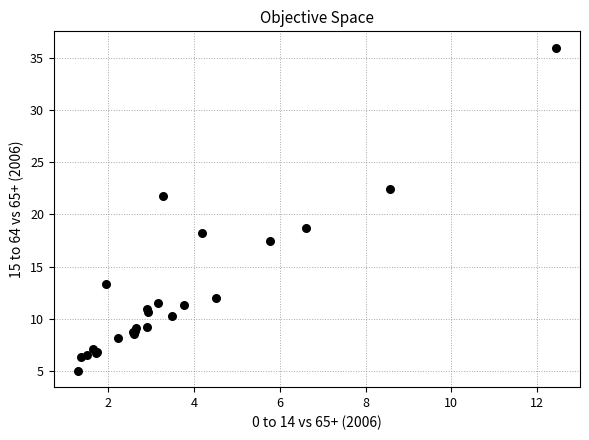

What Y value in the scatter plot is closest to 20?

18.7